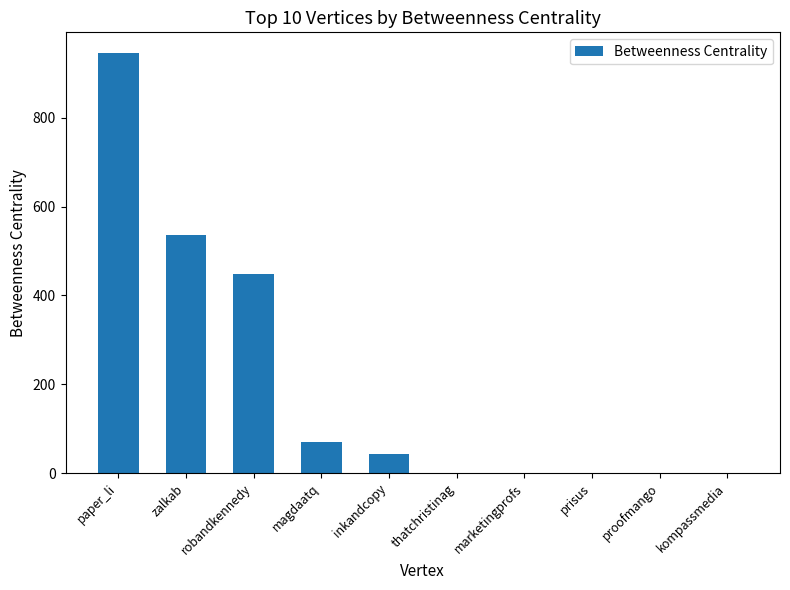

At which label is the value closest to 472?

robandkennedy